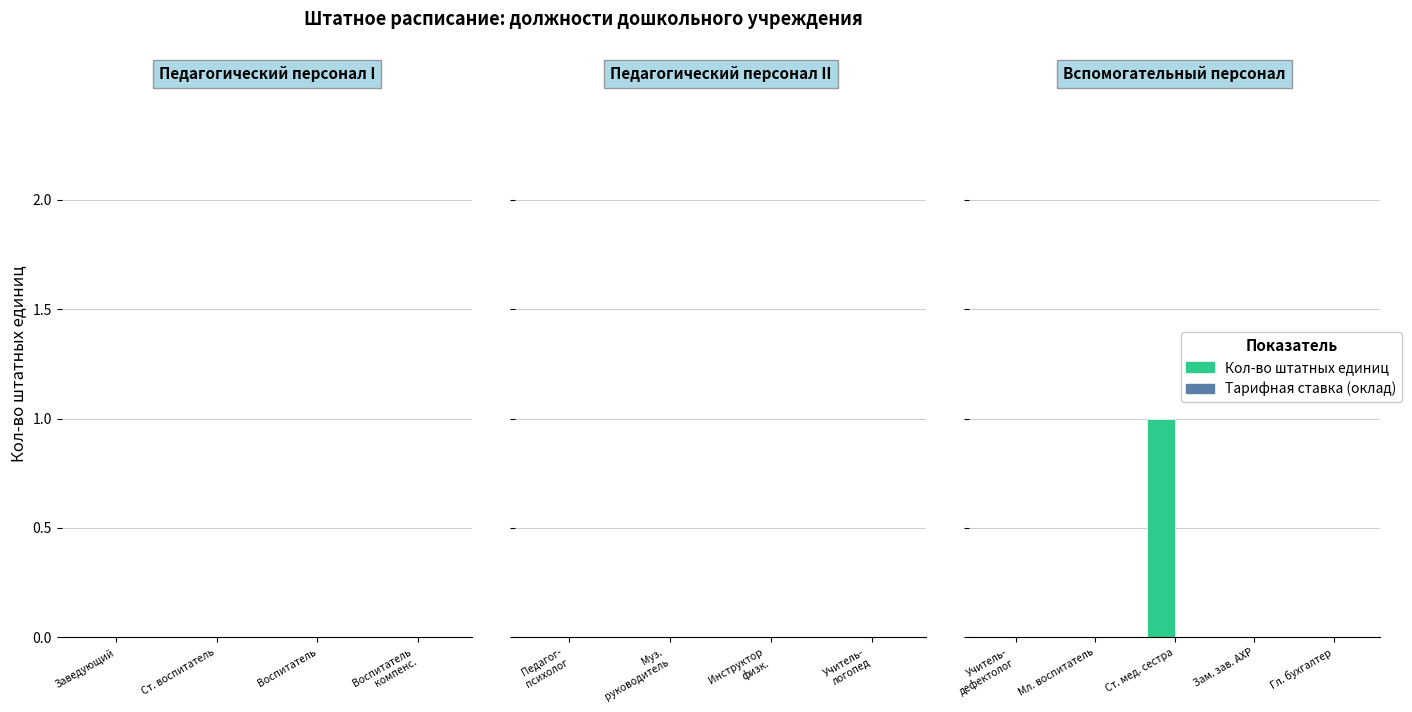

Are the bars horizontal?

No